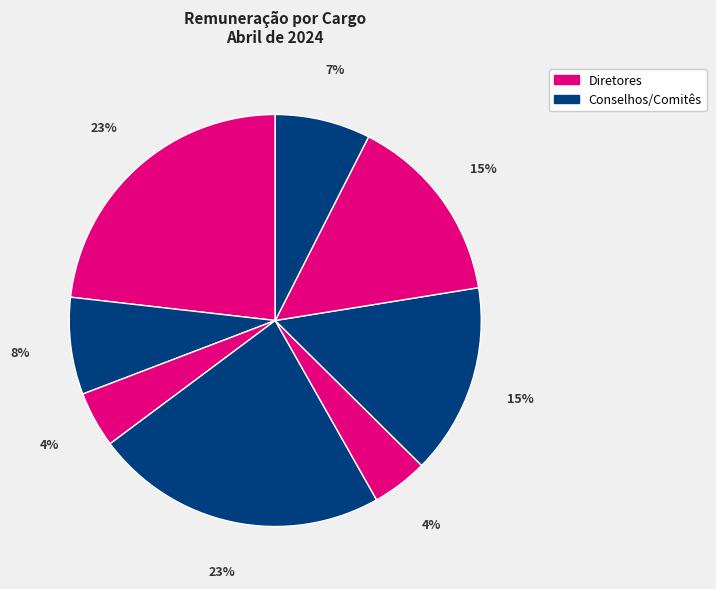

Count the number of slices in the pie.

8